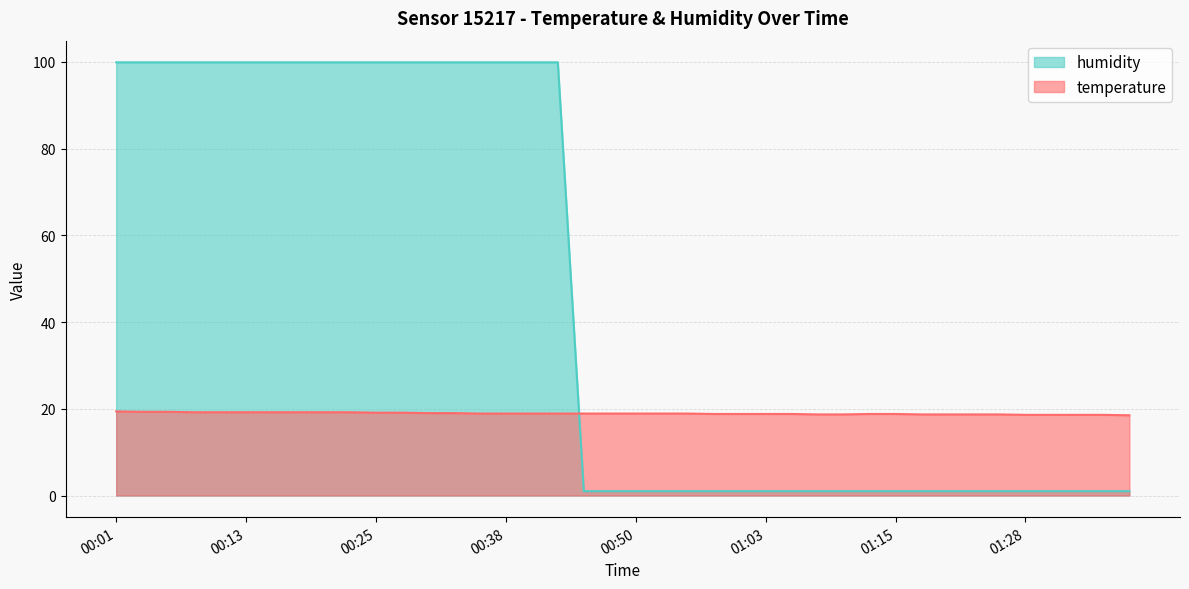

Which has a higher value, 01:13 or 00:01?

00:01